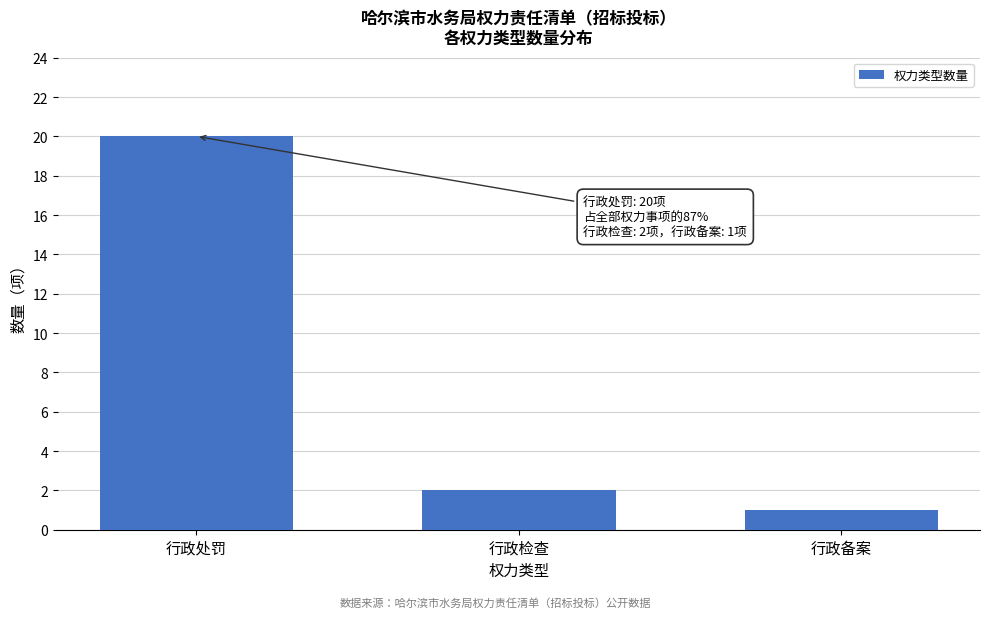

Reading left to right, extract all data points from this chart.

行政处罚=20	行政检查=2	行政备案=1